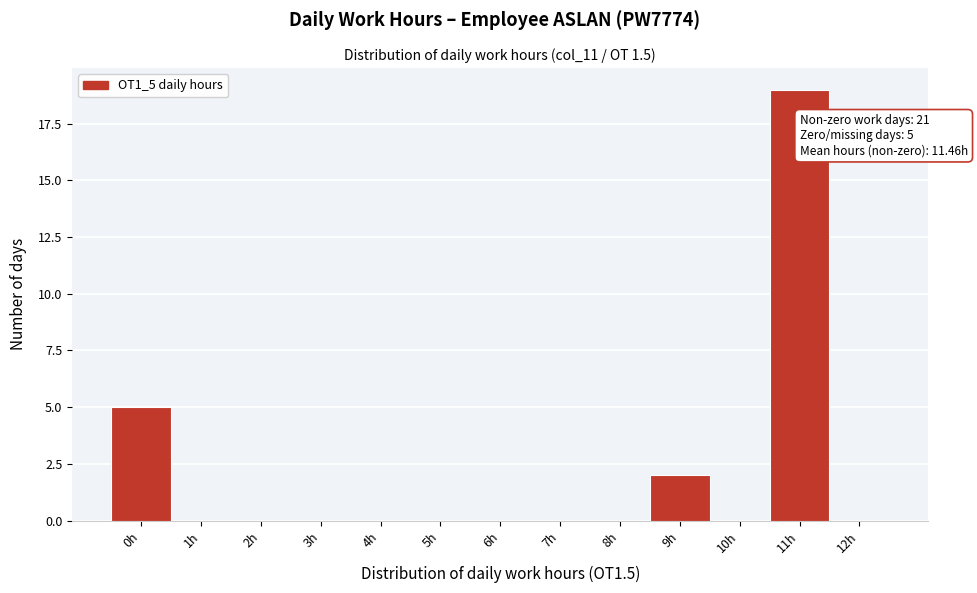

Reading left to right, extract all data points from this chart.

0h=5	1h=0	2h=0	3h=0	4h=0	5h=0	6h=0	7h=0	8h=0	9h=2	10h=0	11h=19	12h=0